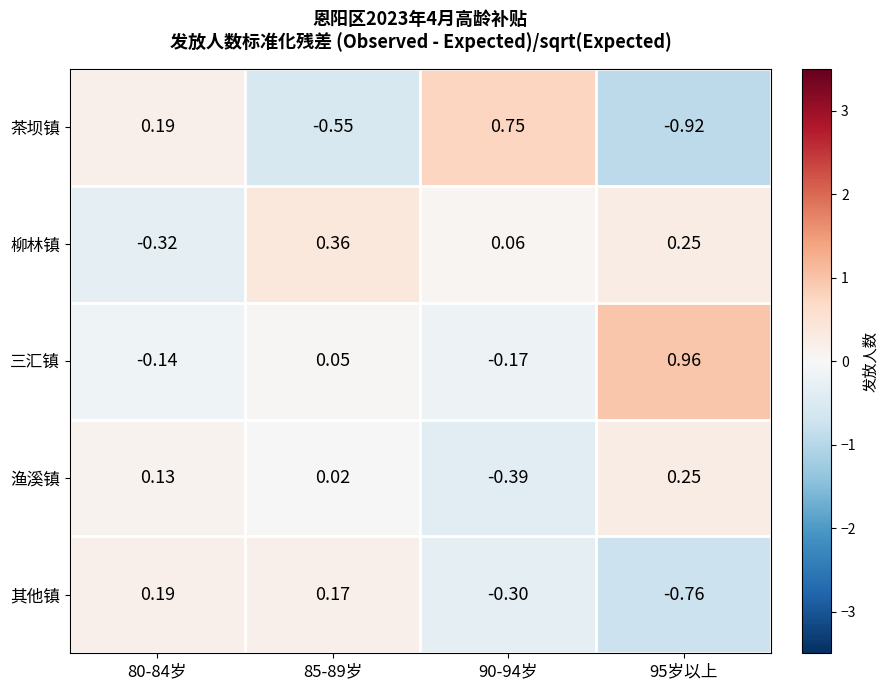

Which series has the largest range (max minus min)?

茶坝镇